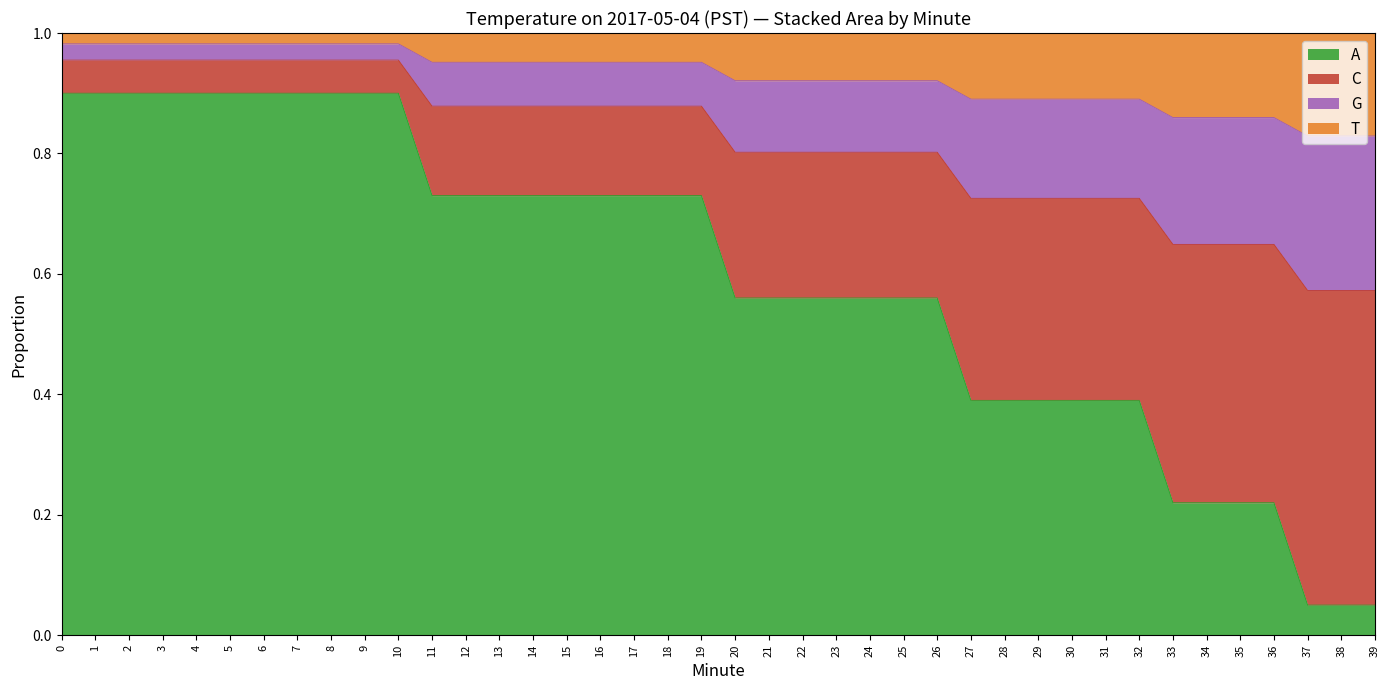

What is the maximum value for A?

0.9